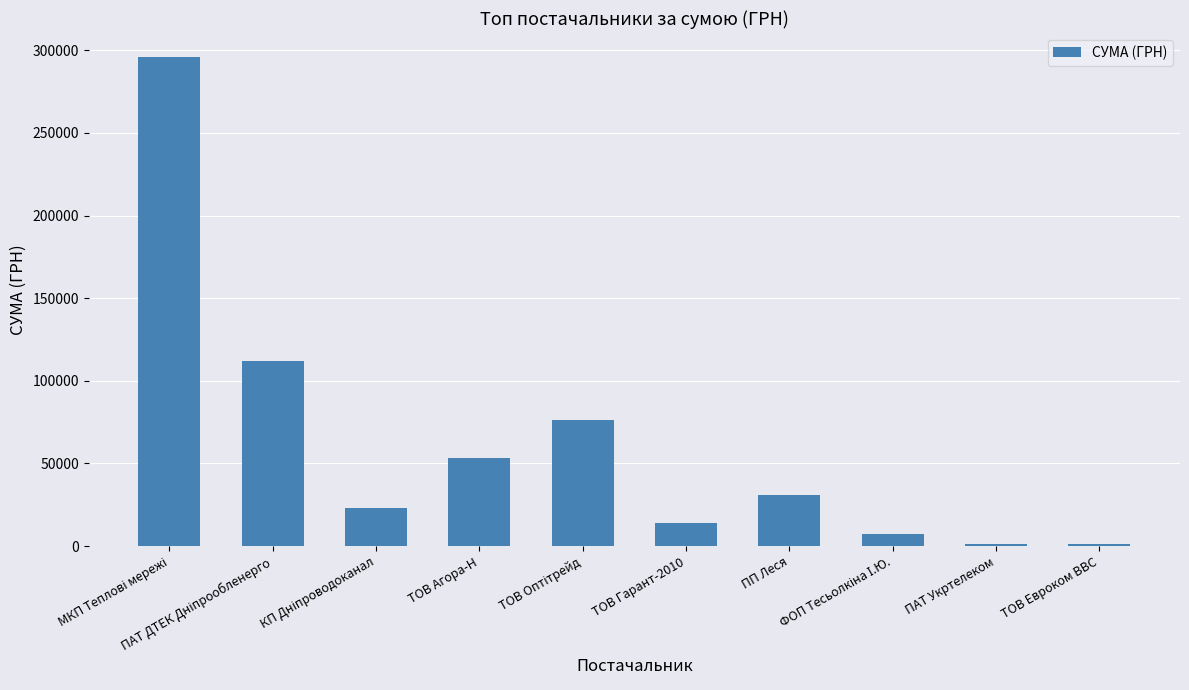

Count the number of categories in the chart.

10